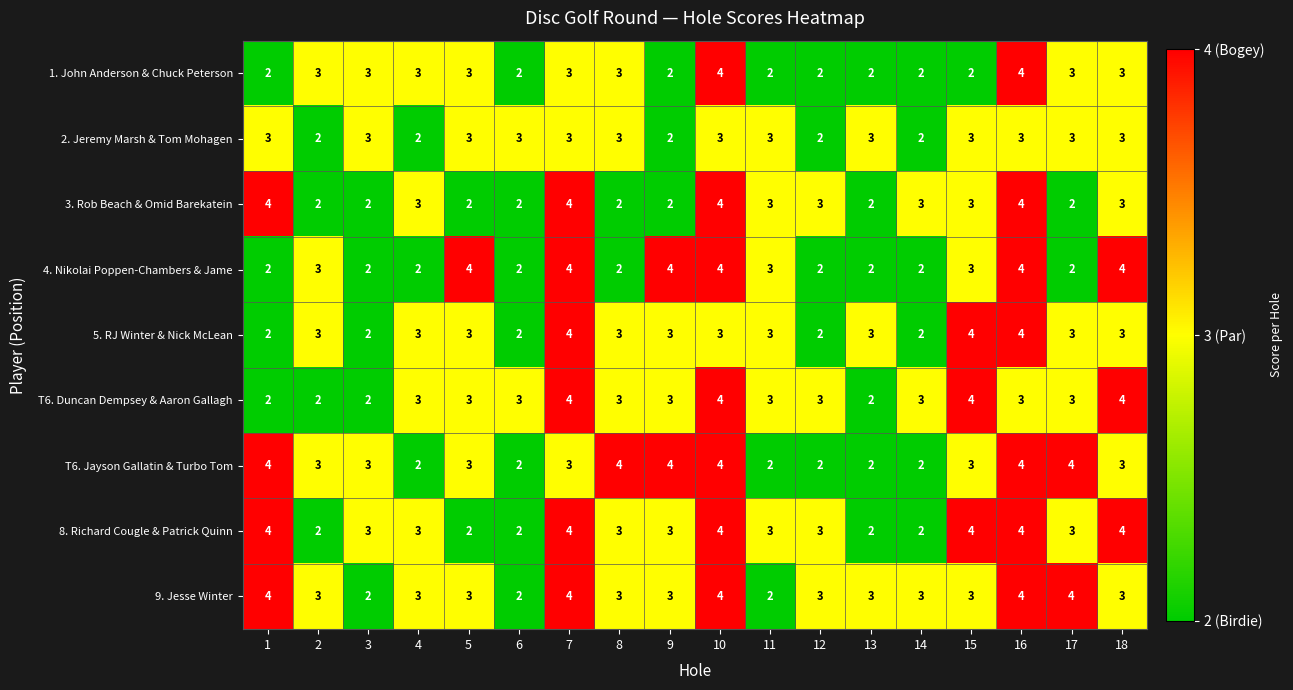

How many 8. Richard Cougle & Patrick Quinn values are between 2 and 4?

18